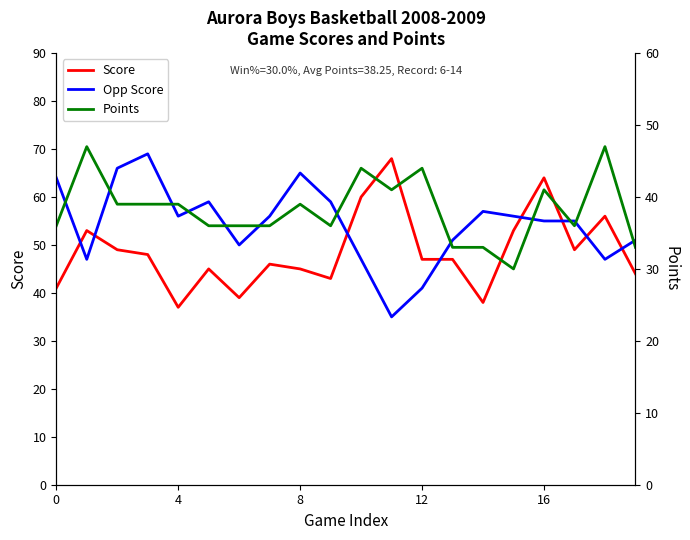

Which series has the widest spread of values?

Opp Score